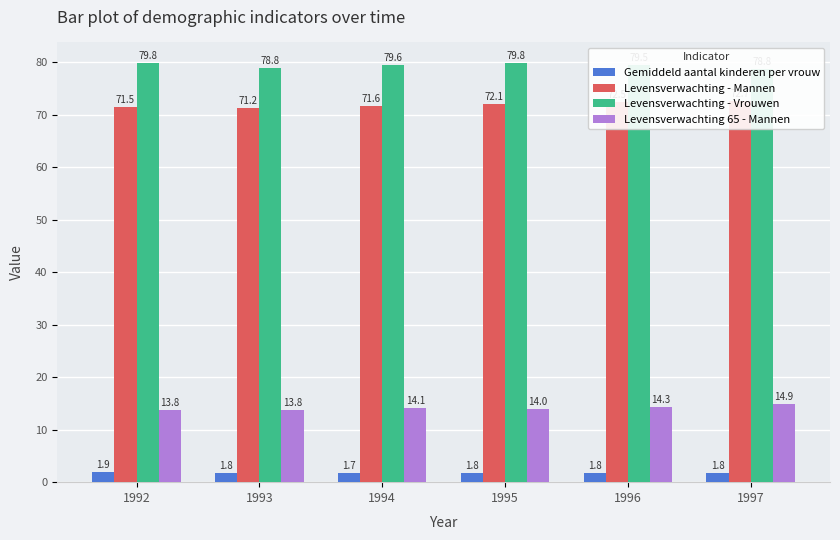

What is the difference between the highest and lowest values at 1992?

77.9